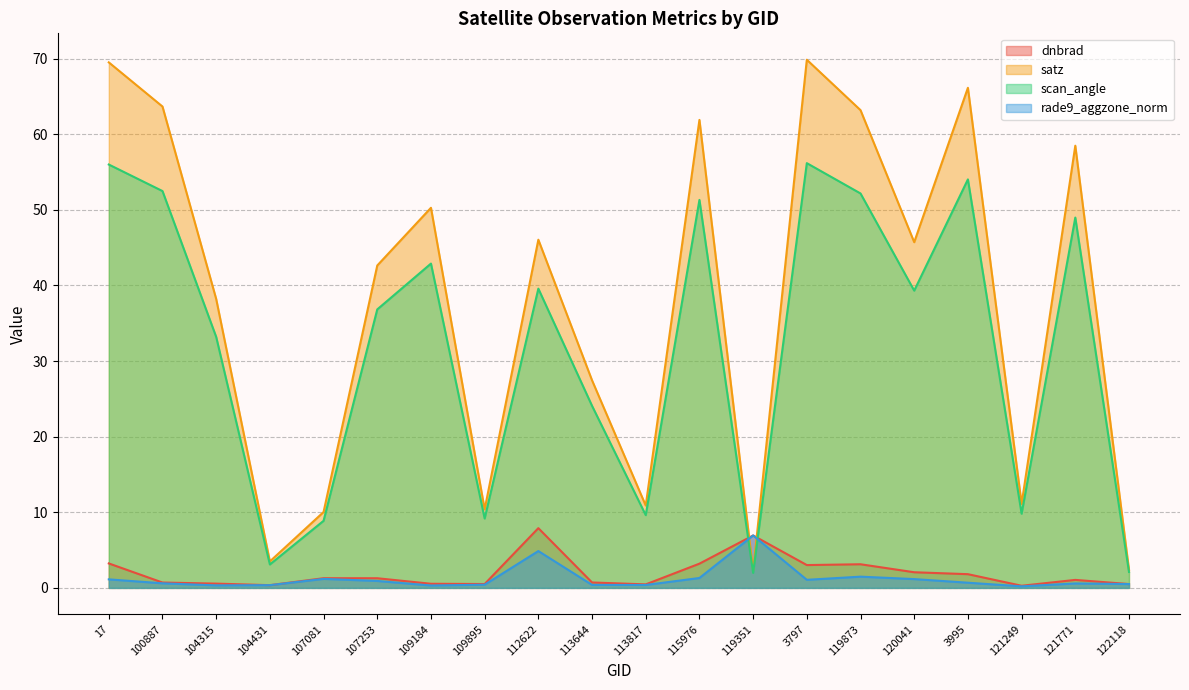

At which category does satz reach its first local peak?

109184